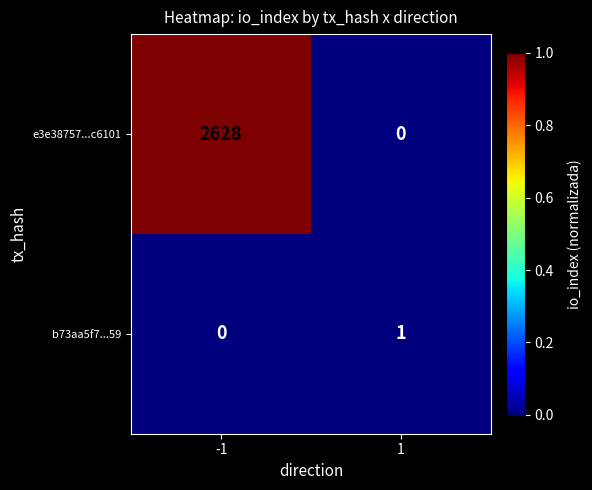

What value does the e3e38757...c6101 series have at -1?

2628